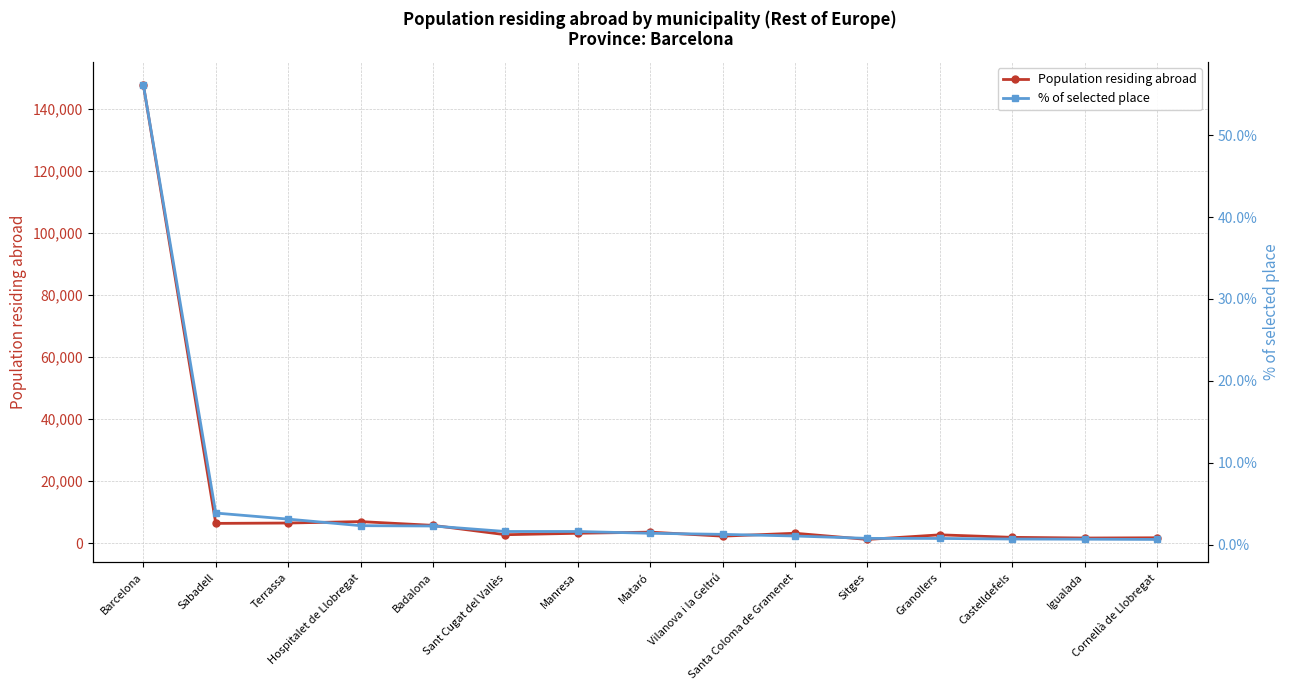

Which series has the widest spread of values?

Population residing abroad